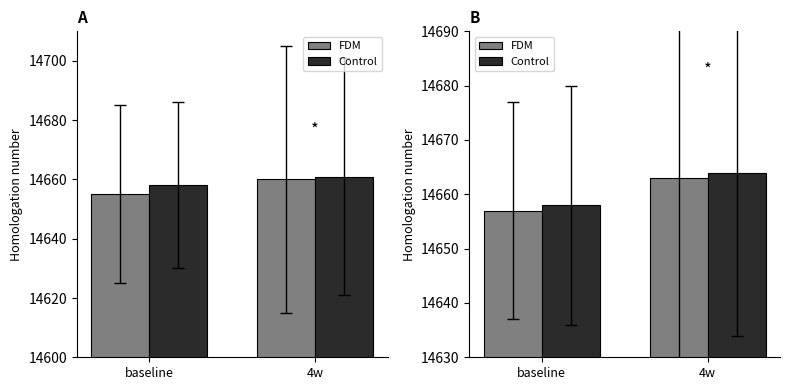

Rank the series by their average value, from lowest to highest.

FDM, Control